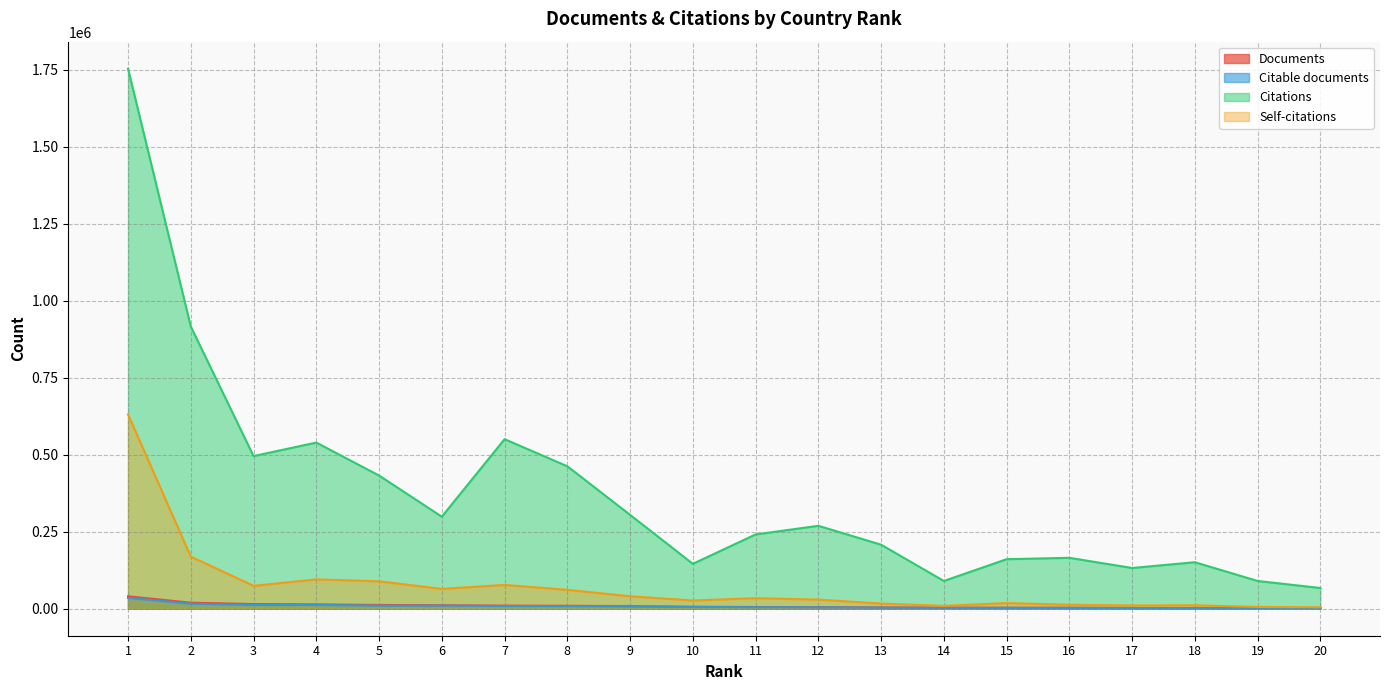

Is the value of Citable documents at 8 greater than the value of Citations at 7?

No